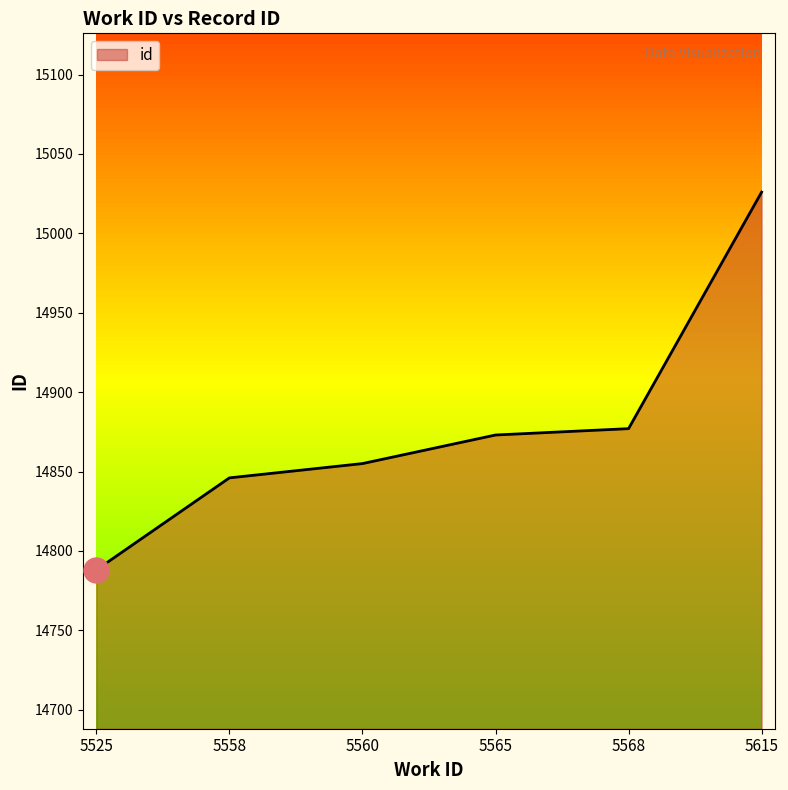

What is the difference between the maximum and minimum values?

238